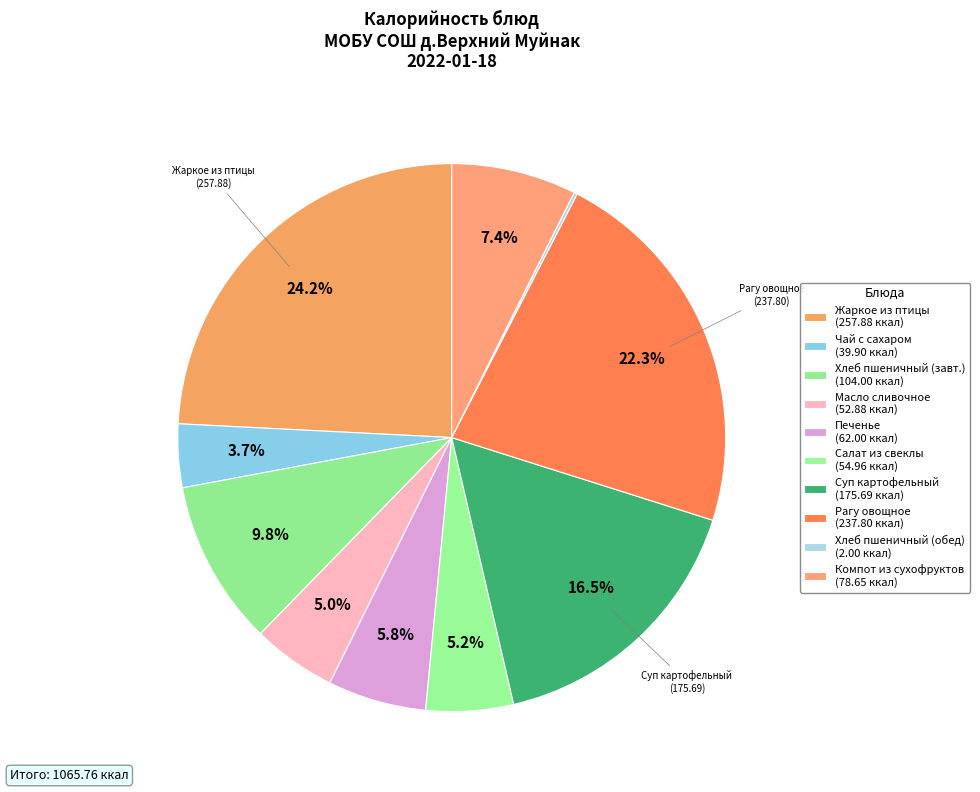

How many slices are in this pie chart?

10